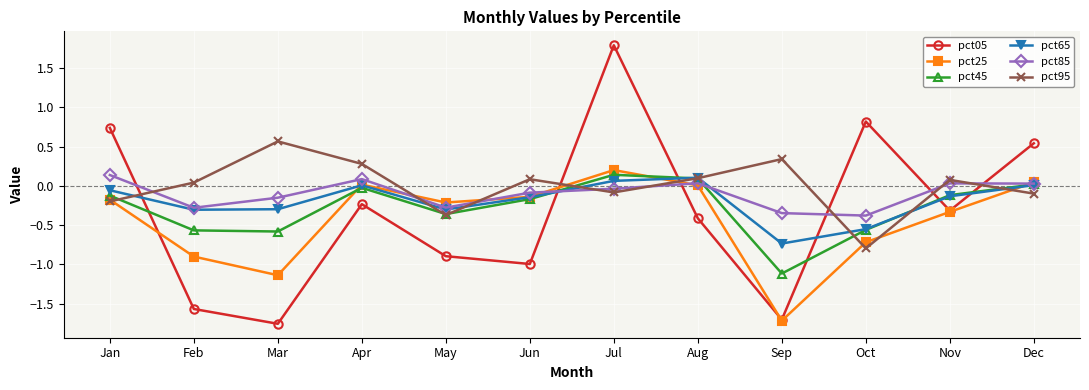

True or false: pct45 has a value of -0.1 at May.

False